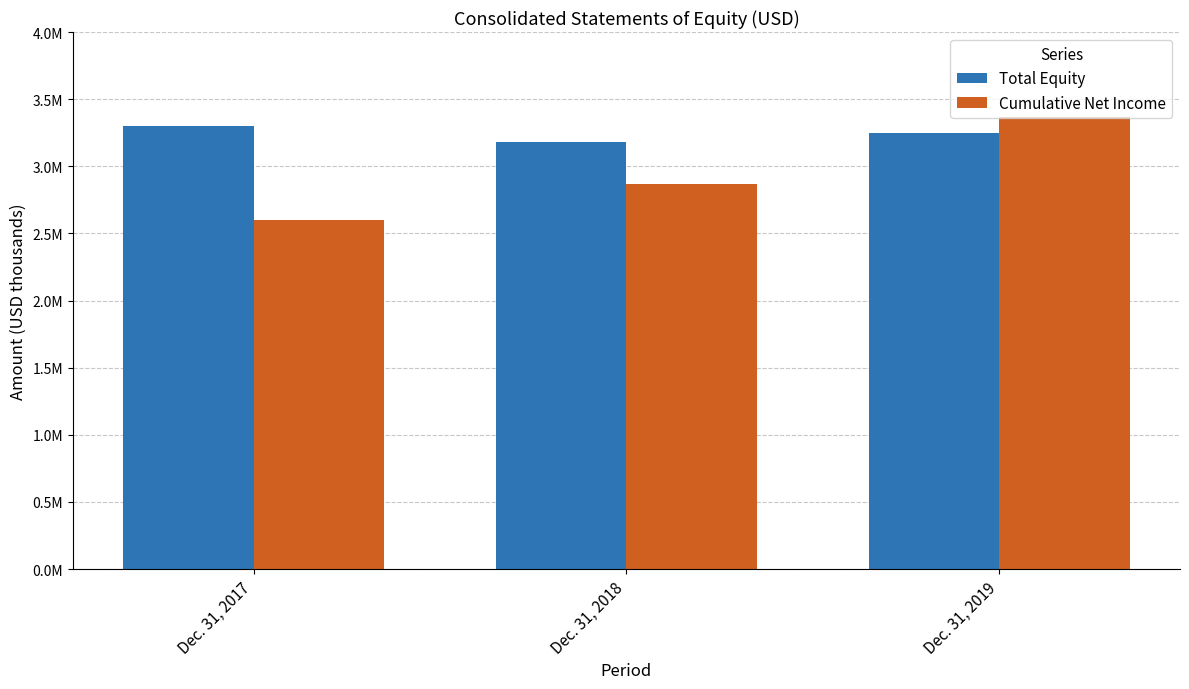

What is the difference between the maximum and minimum values in the Cumulative Net Income series?

767395